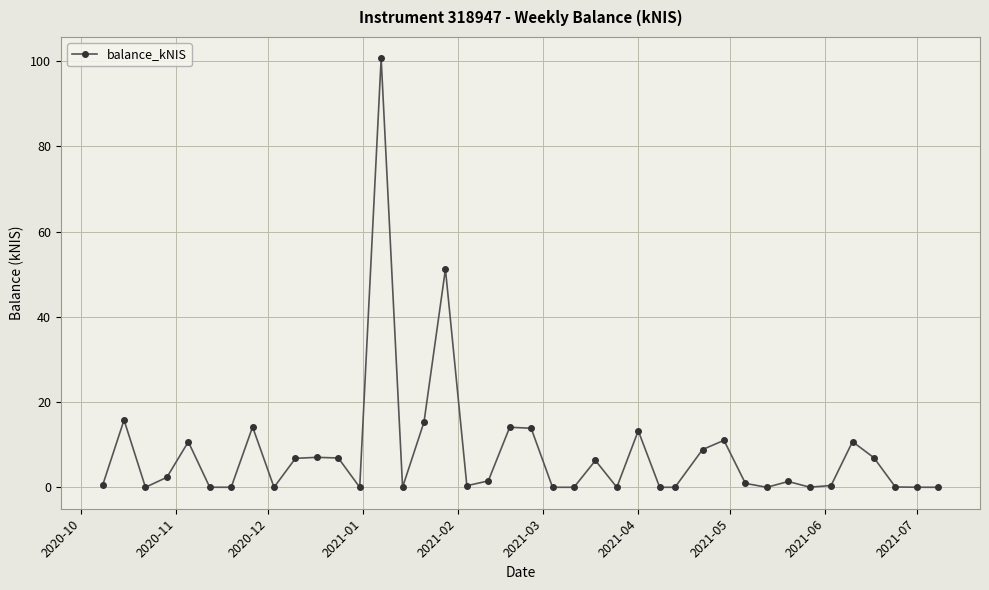

True or false: there are more than 2 points higher than both neighbors.

True